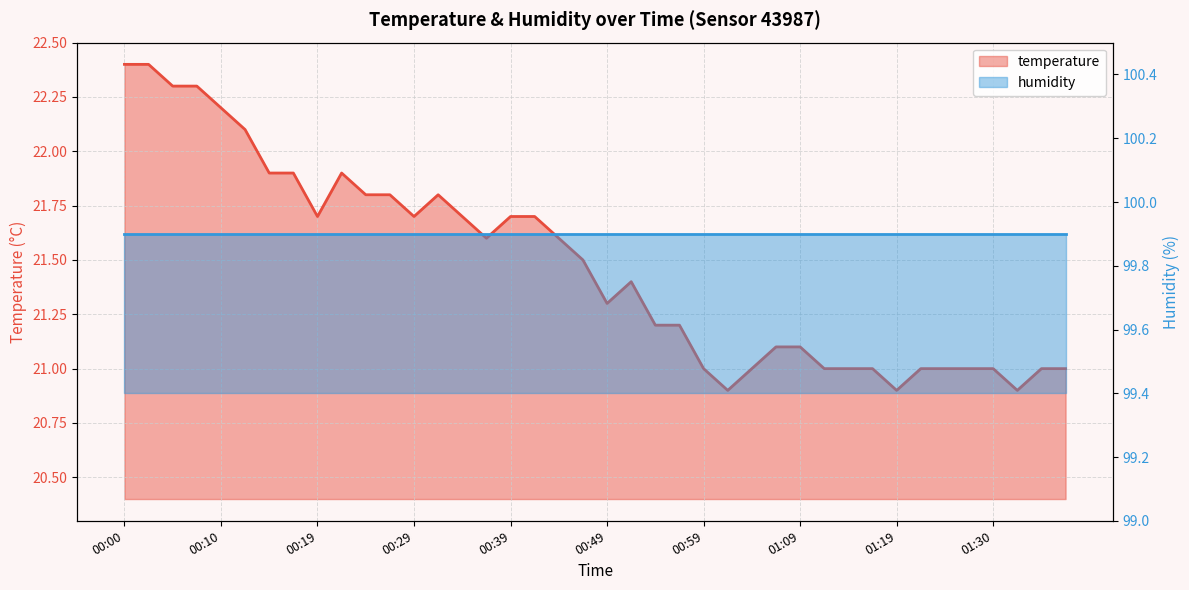

What is the difference between the maximum and minimum values?

1.5